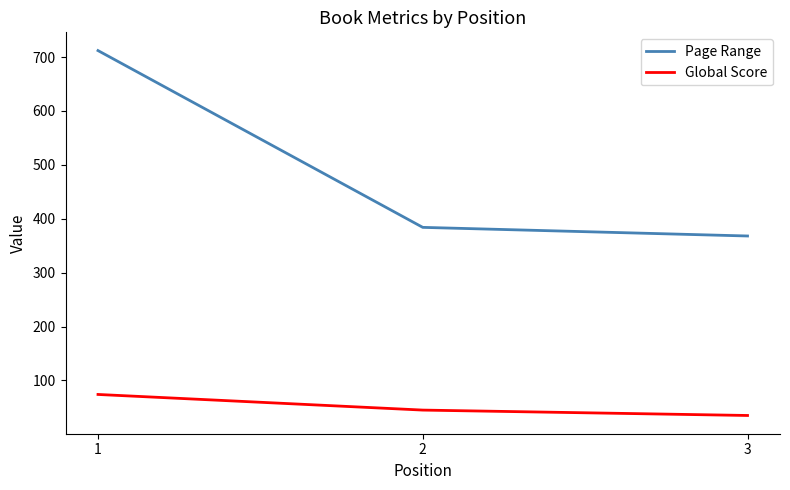

At how many categories does at least one series exceed 352?

3